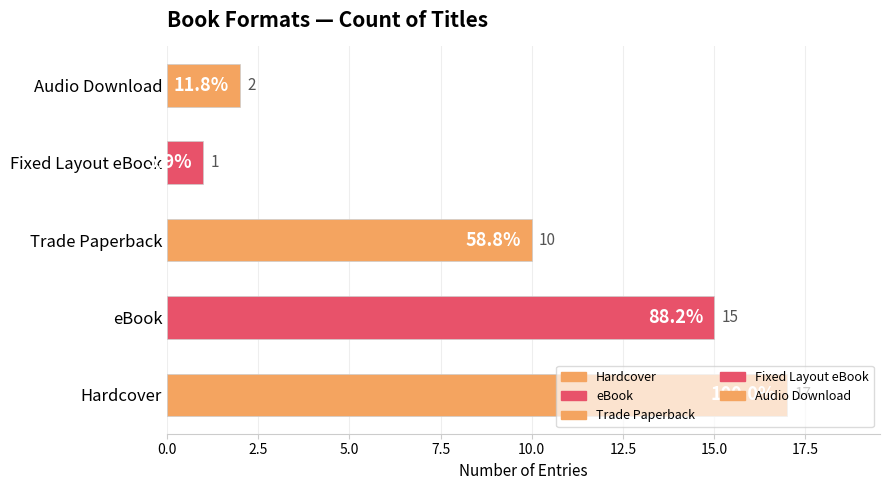

What is the change in value from eBook to Audio Download?

-13